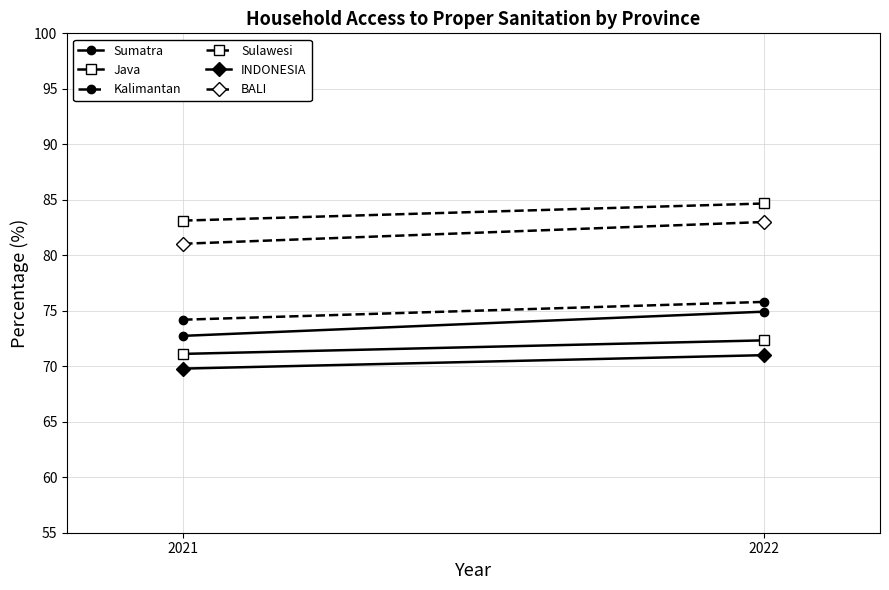

Read the Sulawesi value at 2022.

84.7